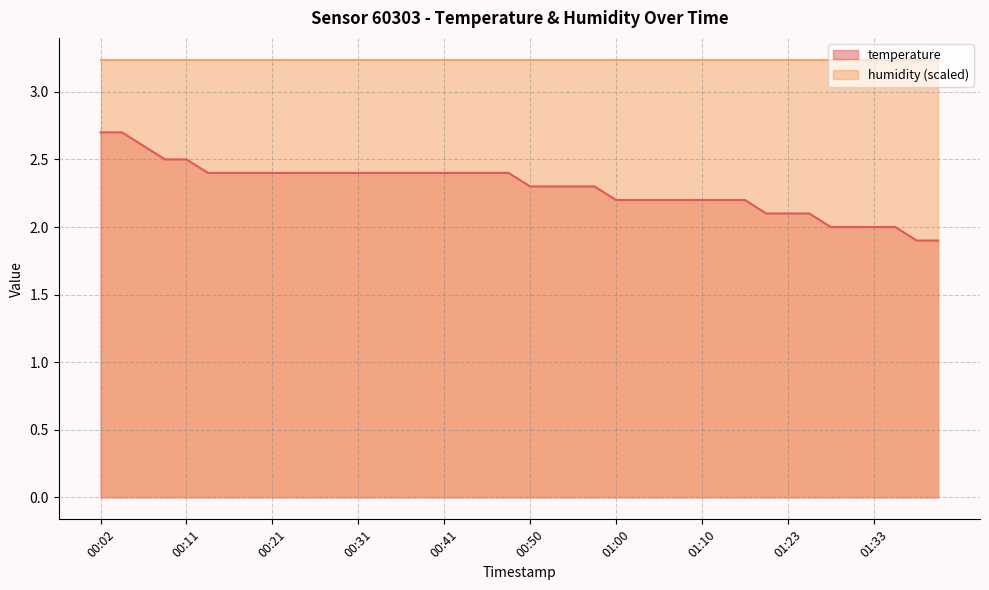

The chart shows a value of 2.3 at 00:50. True or false?

True